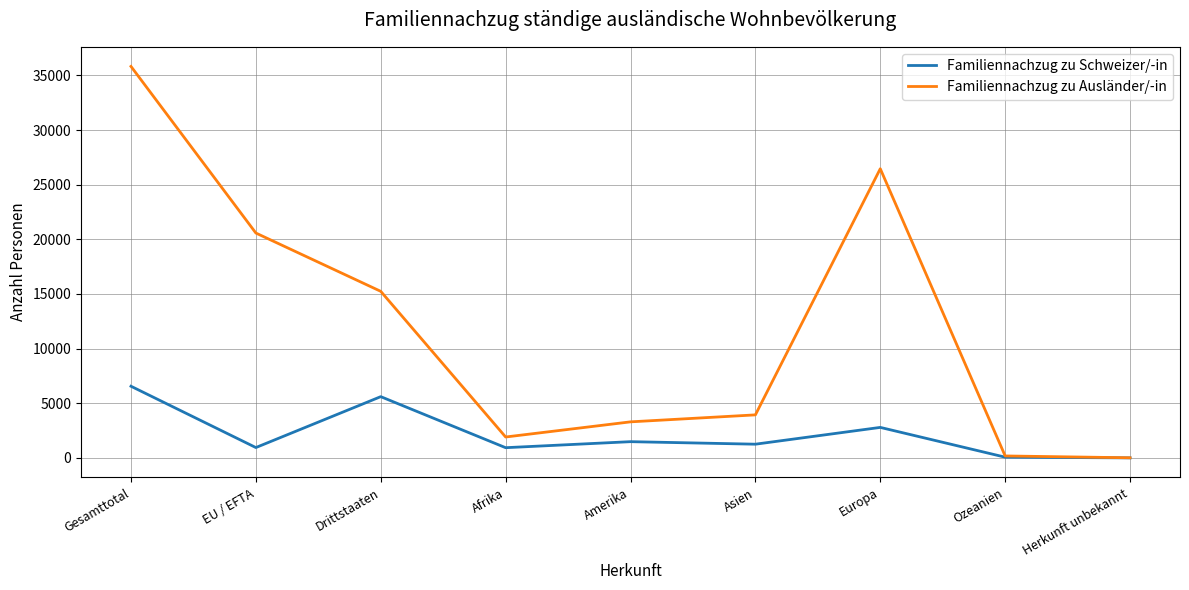

Is it true that Familiennachzug zu Ausländer/-in equals 35819 at Gesamttotal?

True